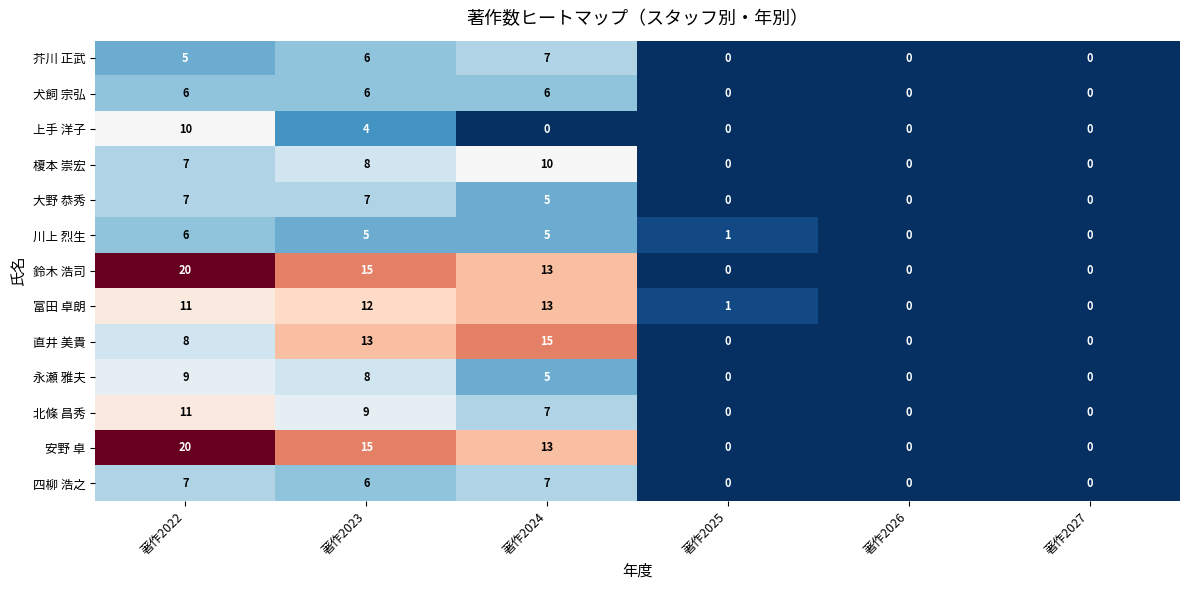

What is the maximum value for 安野 卓?

20